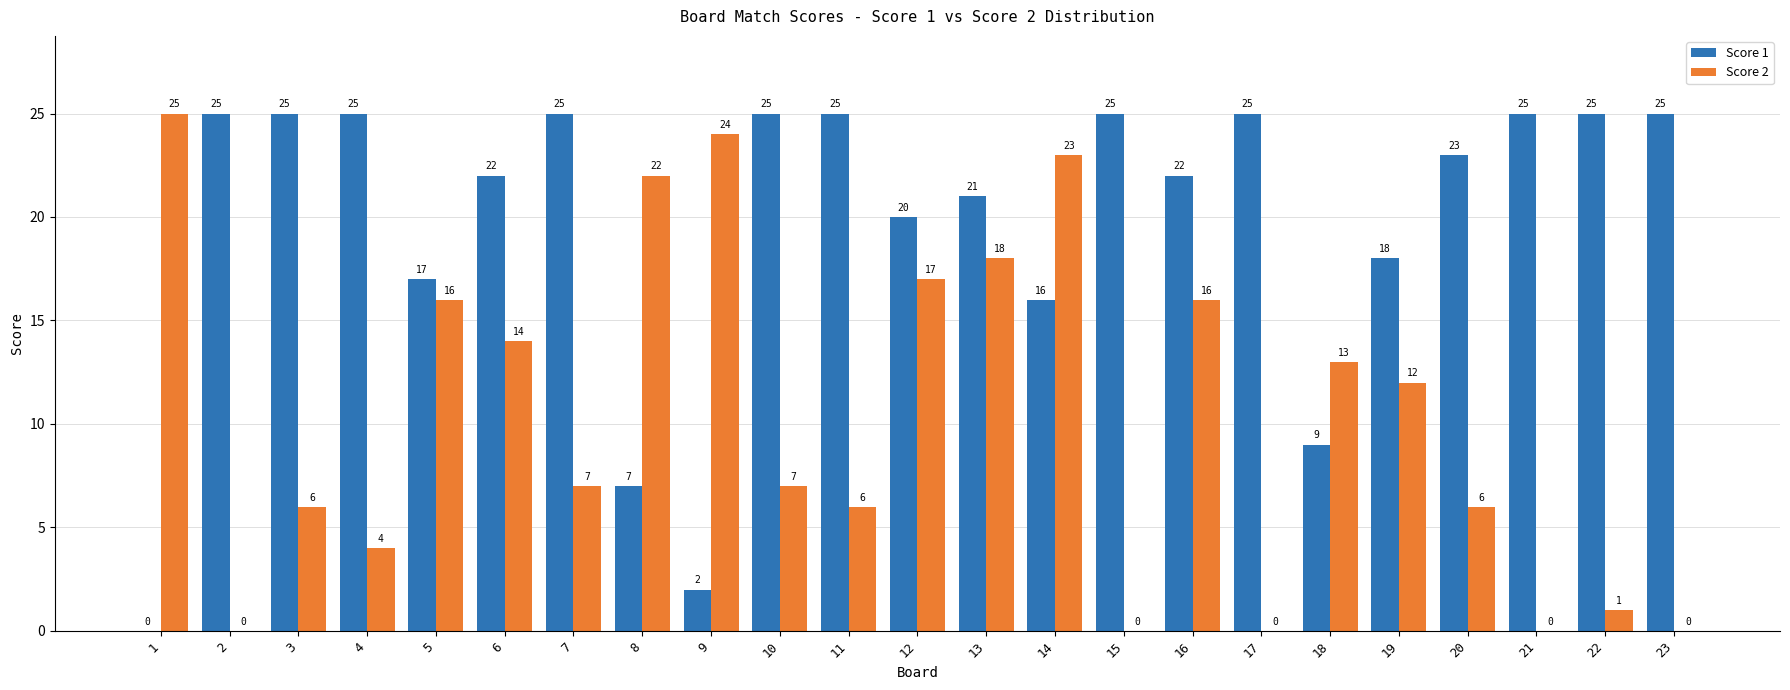

What is the highest value of the Score 2 series?

25